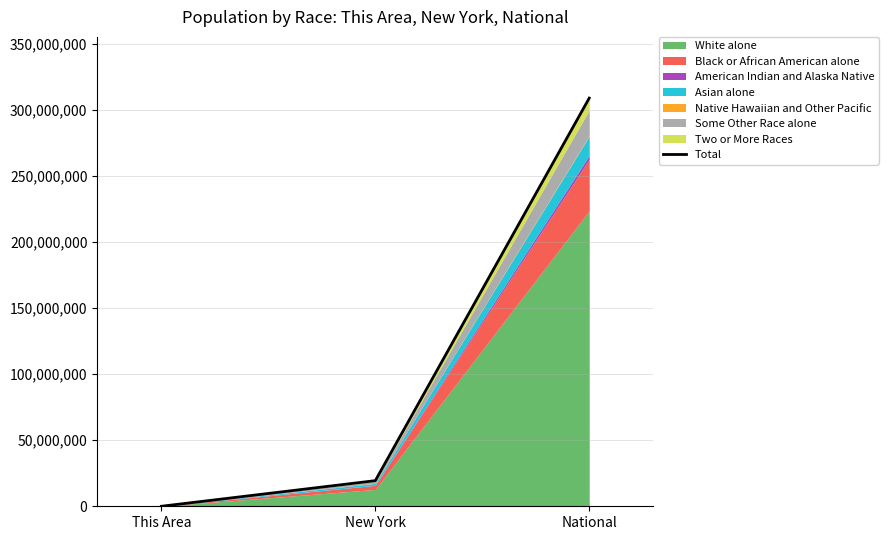

Reading right to left, transcribe all the data shown in this chart.

308745538	19378102	11415